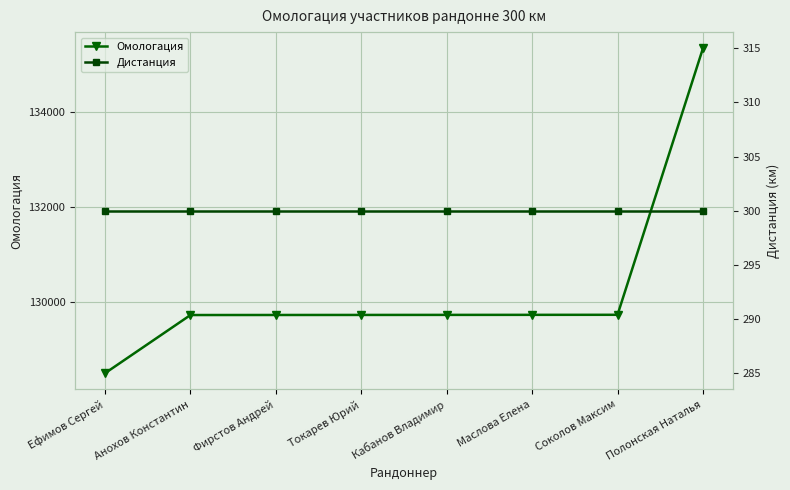

What is the difference between the maximum and minimum values in the Омологация series?

6825